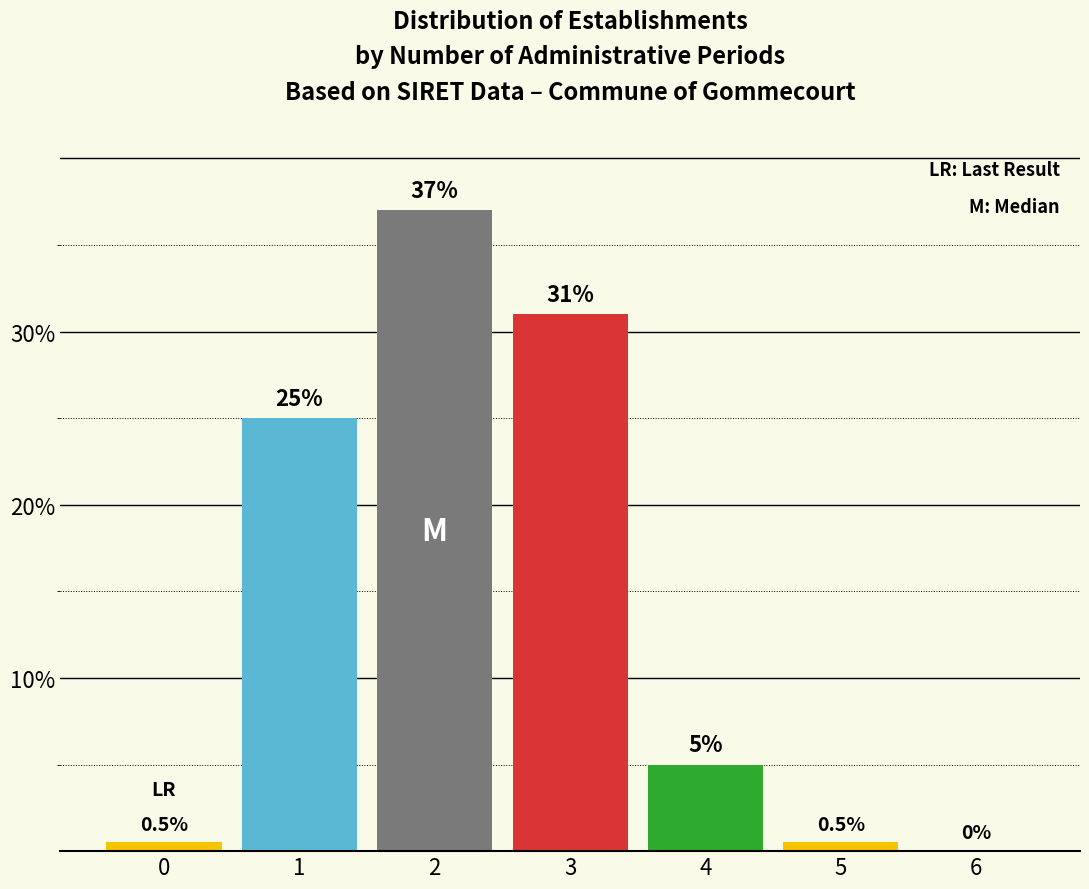

Reading right to left, transcribe all the data shown in this chart.

6=0.0	5=0.5	4=5.0	3=31.0	2=37.0	1=25.0	0=0.5